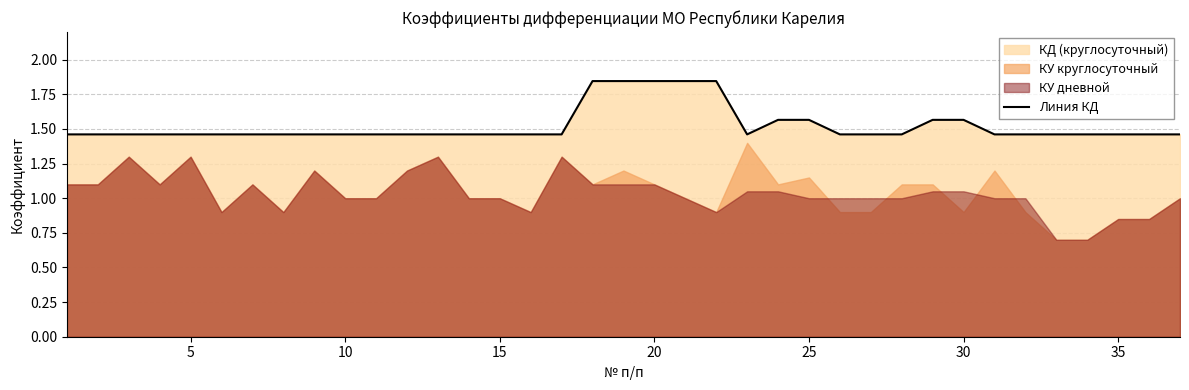

What is the average value?

1.5